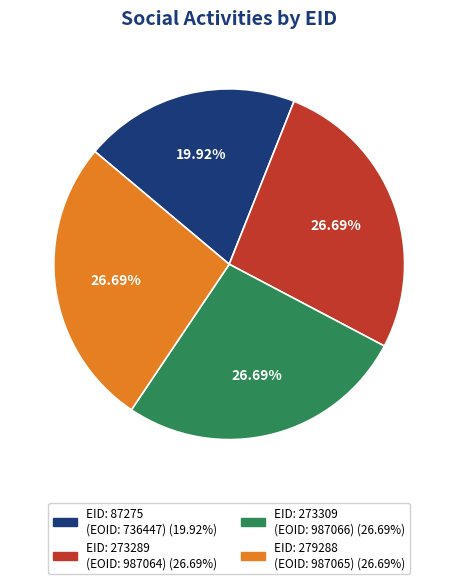

Does any single category account for the majority?

No